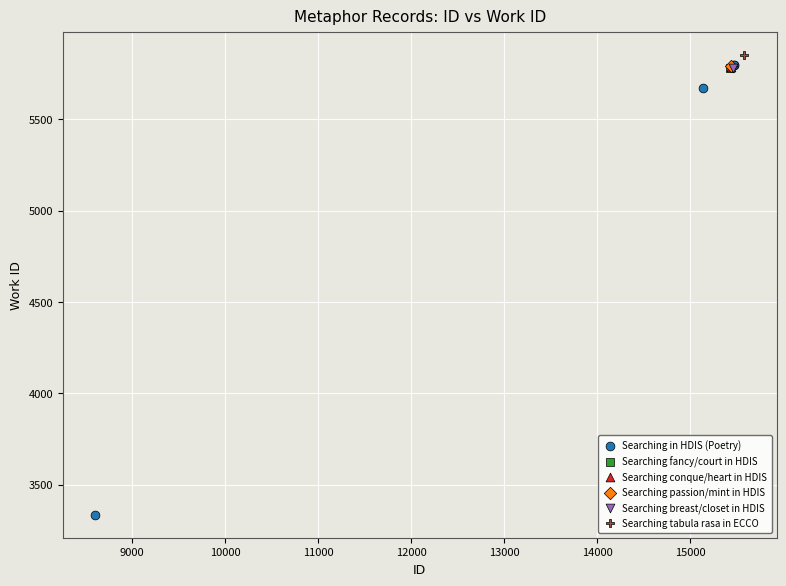

What are all the series names shown in the legend?

Searching in HDIS (Poetry), Searching fancy/court in HDIS, Searching conque/heart in HDIS, Searching passion/mint in HDIS, Searching breast/closet in HDIS, Searching tabula rasa in ECCO